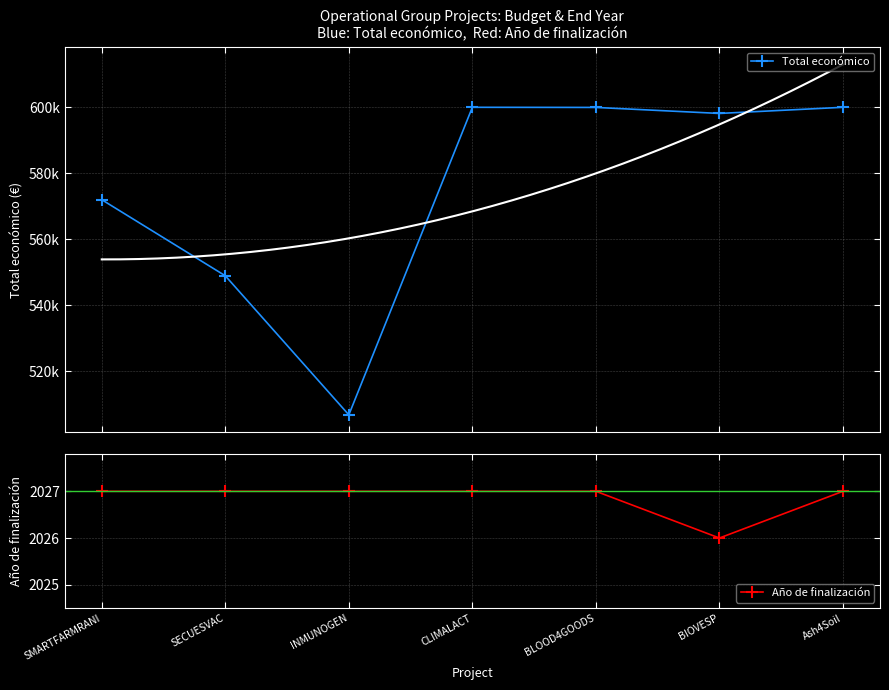

Which series changed the most between INMUNOGEN and CLIMALACT?

Total económico